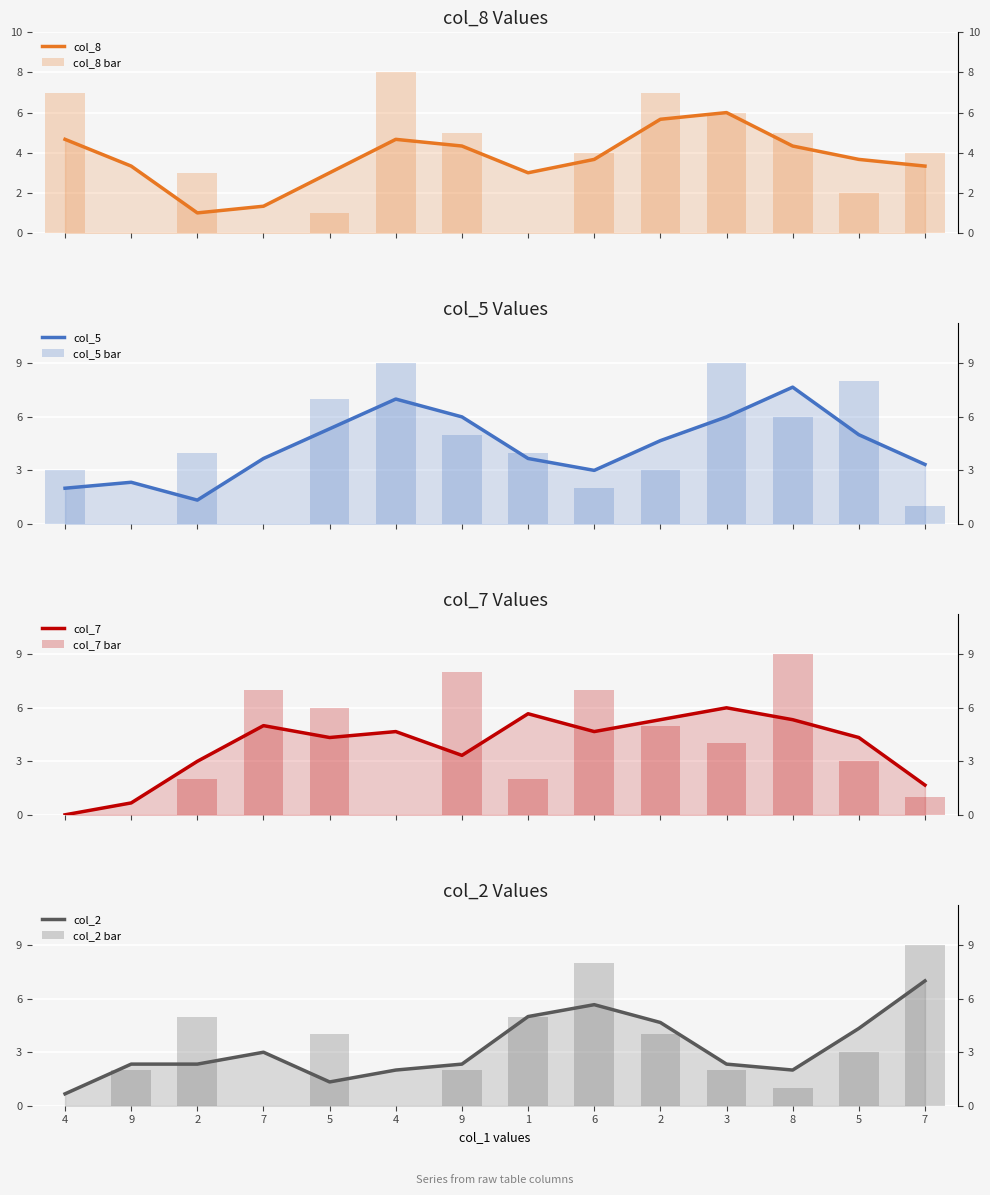

What is the sum of the col_5 values at 7 and 5?

9